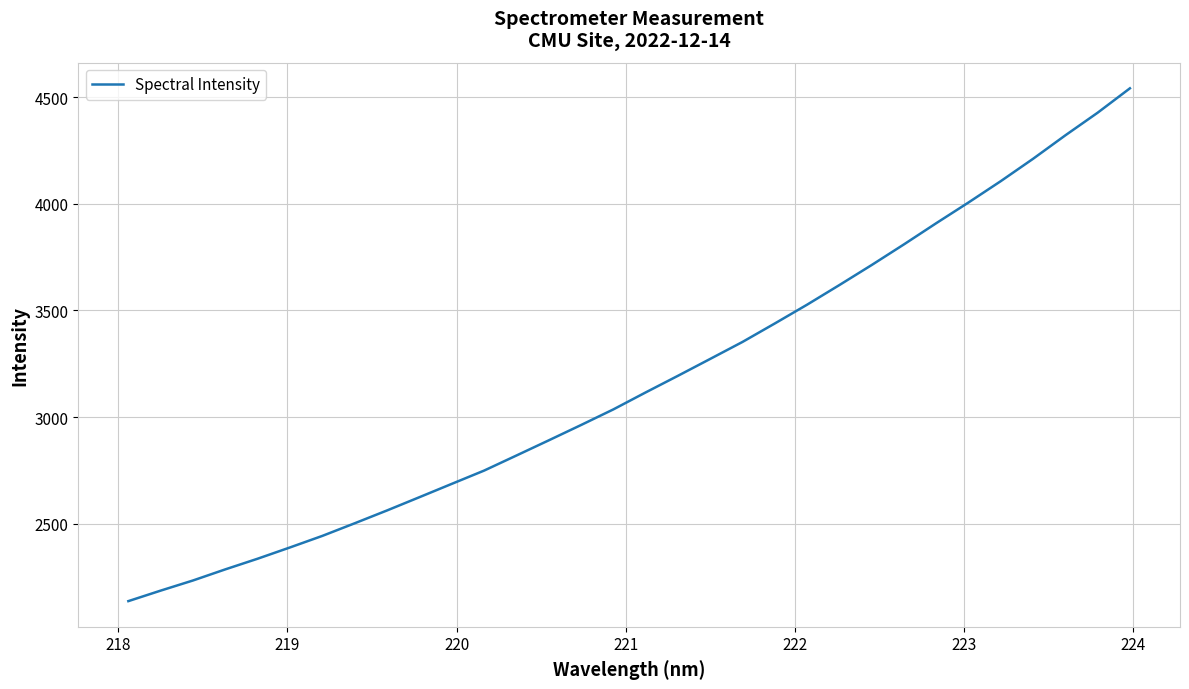

What is the difference between the maximum and minimum values?

2406.7